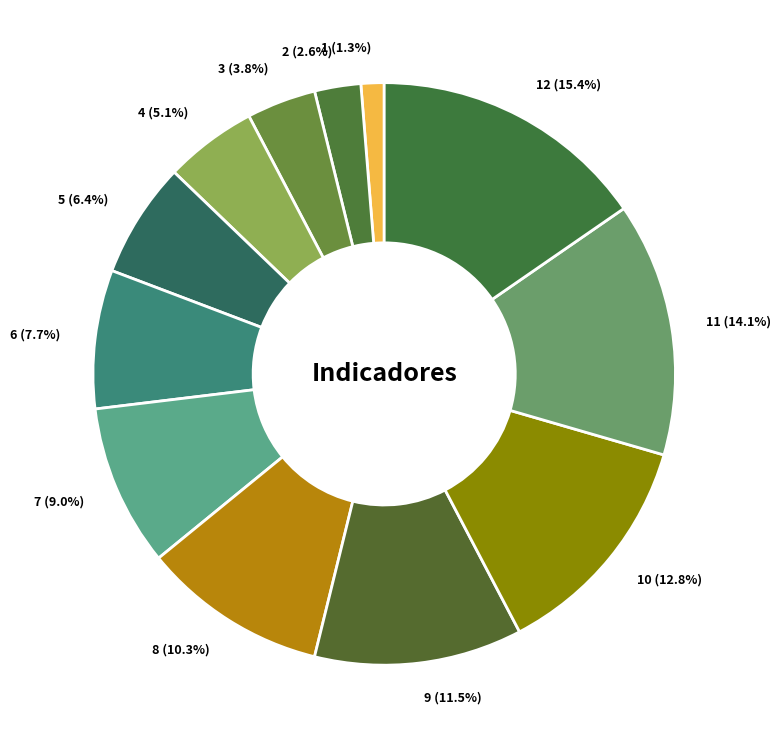

Does 3 (3.8%) represent more than half of the total?

No